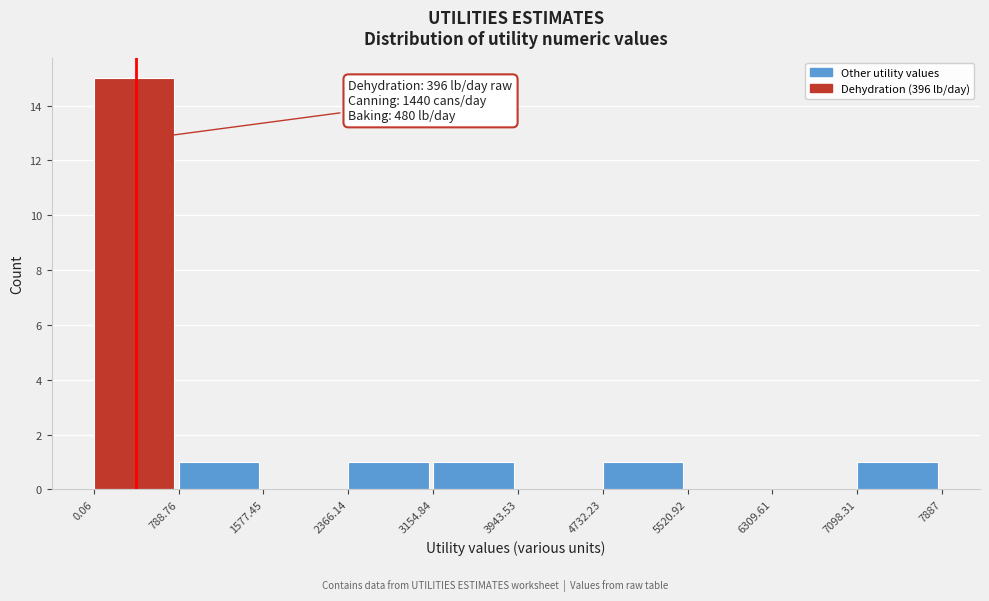

Which range on the x-axis has the tallest bar?

0.06 to 788.76